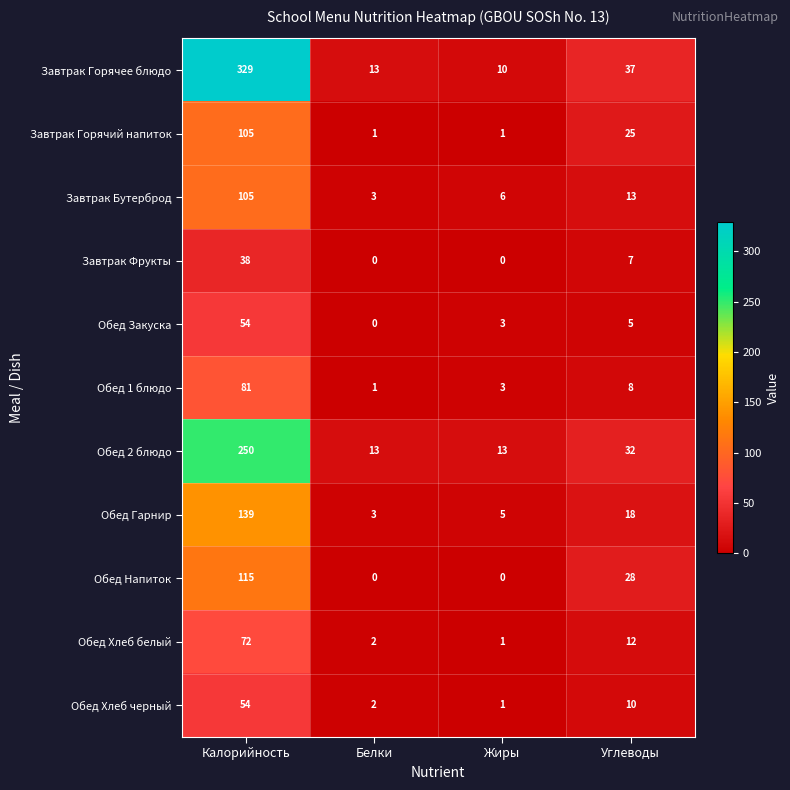

True or false: Обед Гарнир has a value of 6 at Углеводы.

False